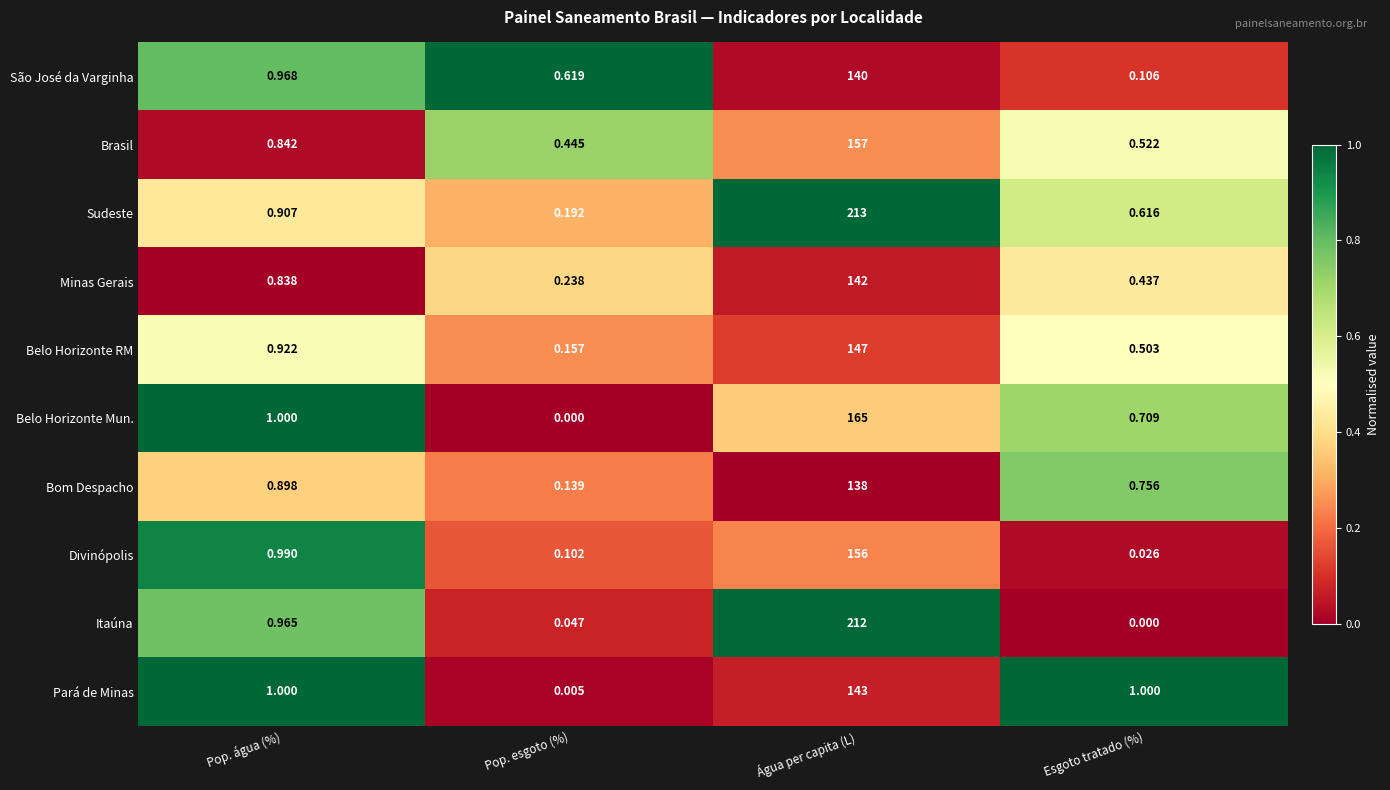

Which series has the largest total across all categories?

Sudeste